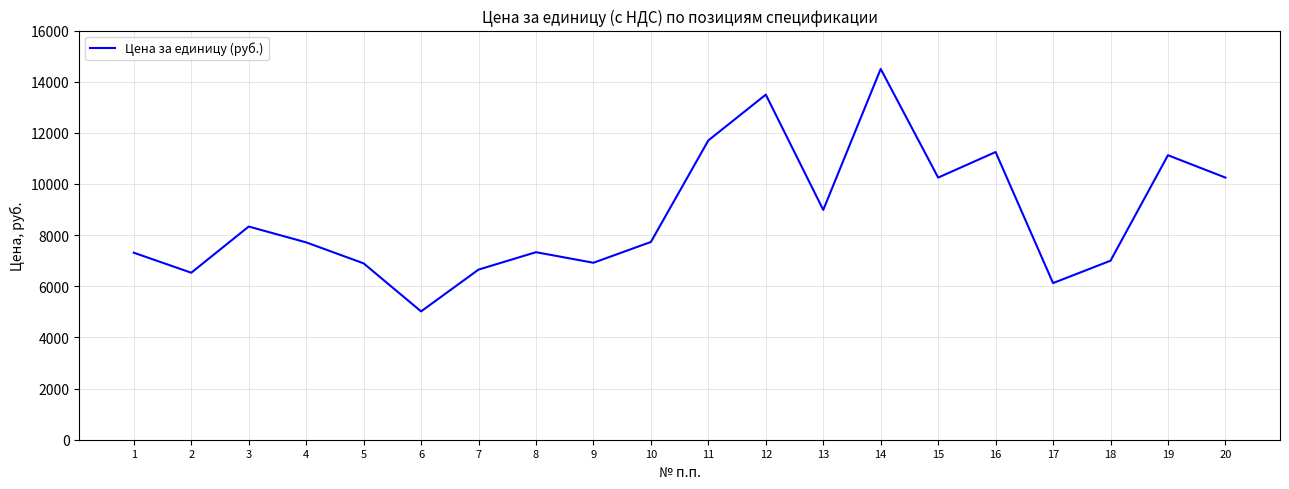

Is it true that the value at 5 is 11372.2?

False